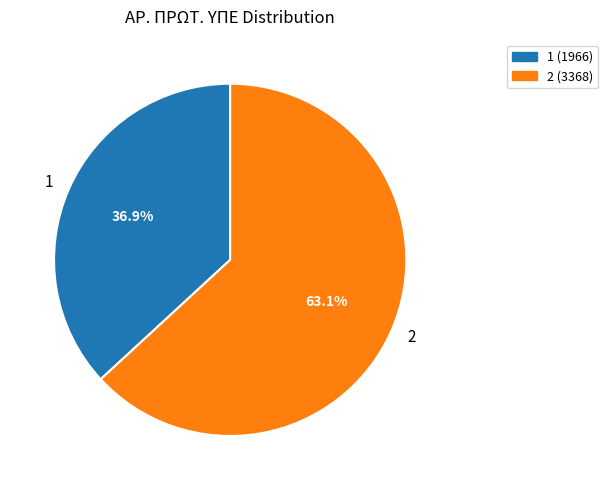

Does any single category account for the majority?

Yes